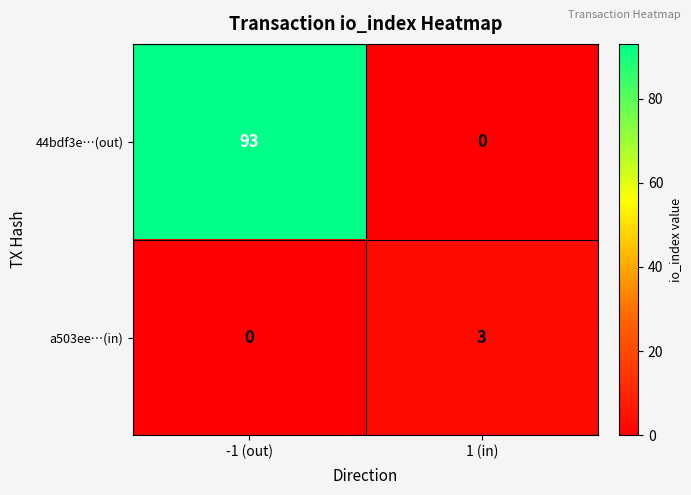

Reading left to right, extract all data points from this chart.

44bdf3e…(out): 93	0
a503ee…(in): 0	3